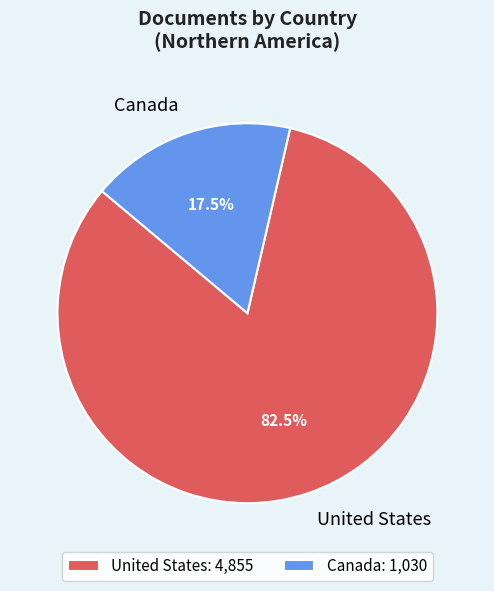

To the nearest percent, what is the average slice percentage?

50%